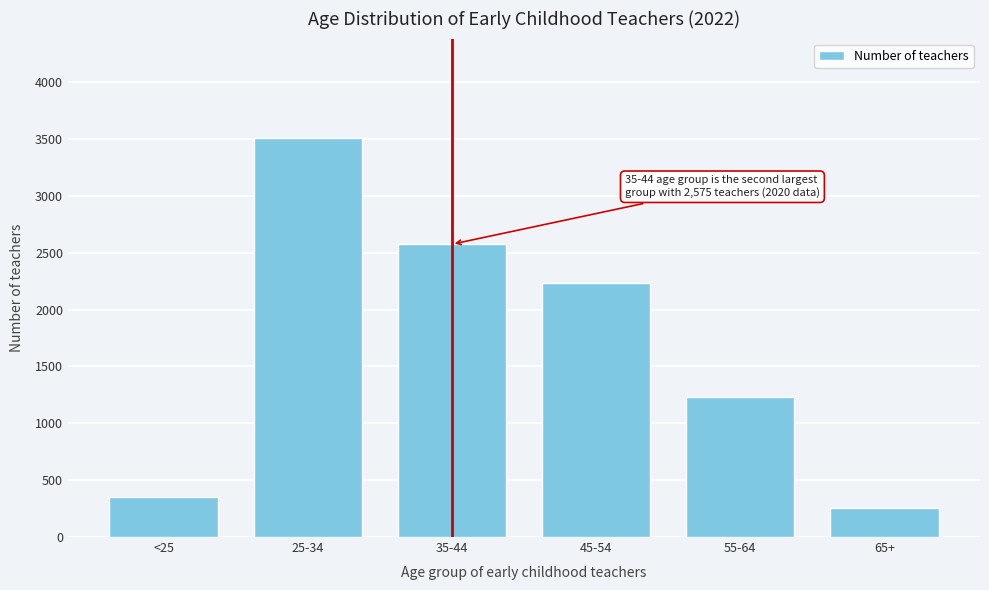

Reading left to right, what are all the values shown in this chart?

356	3507	2575	2238	1235	254